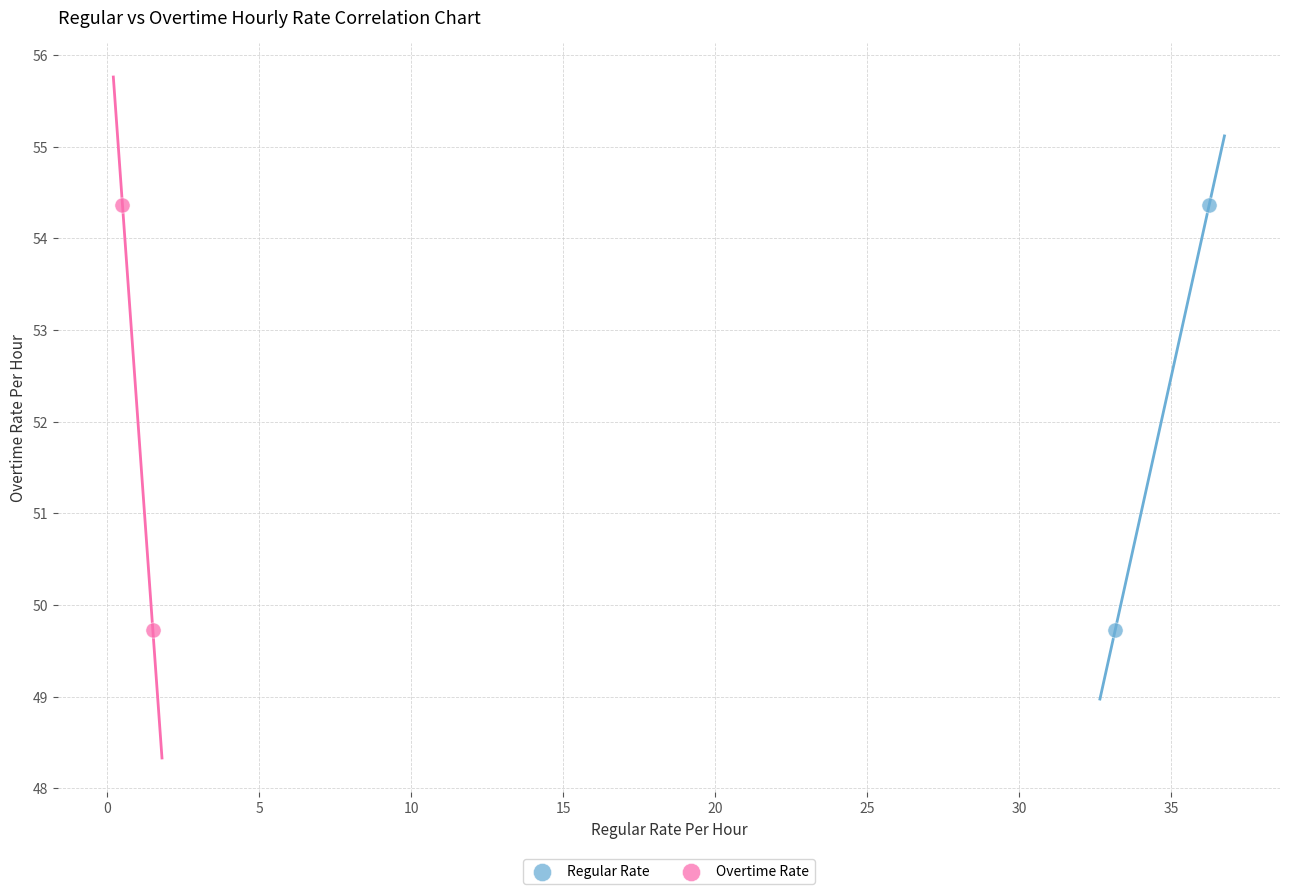

What are all the series names shown in the legend?

Regular Rate, Overtime Rate